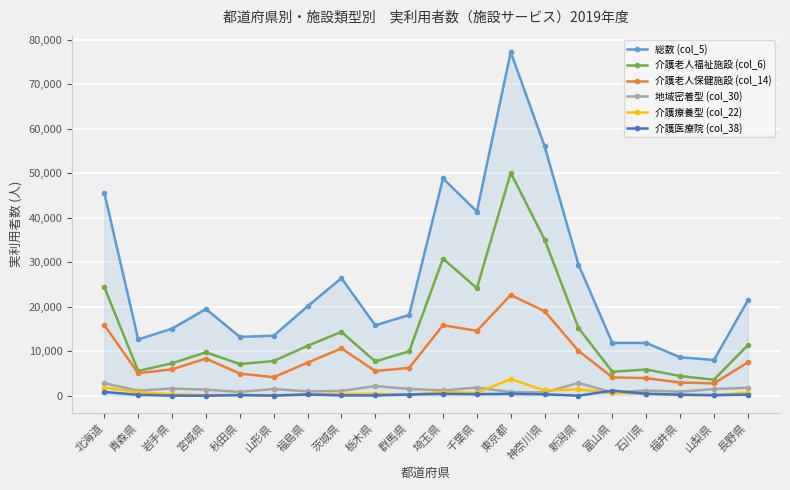

How many data points in 総数 (col_5) are less than 19480?

10